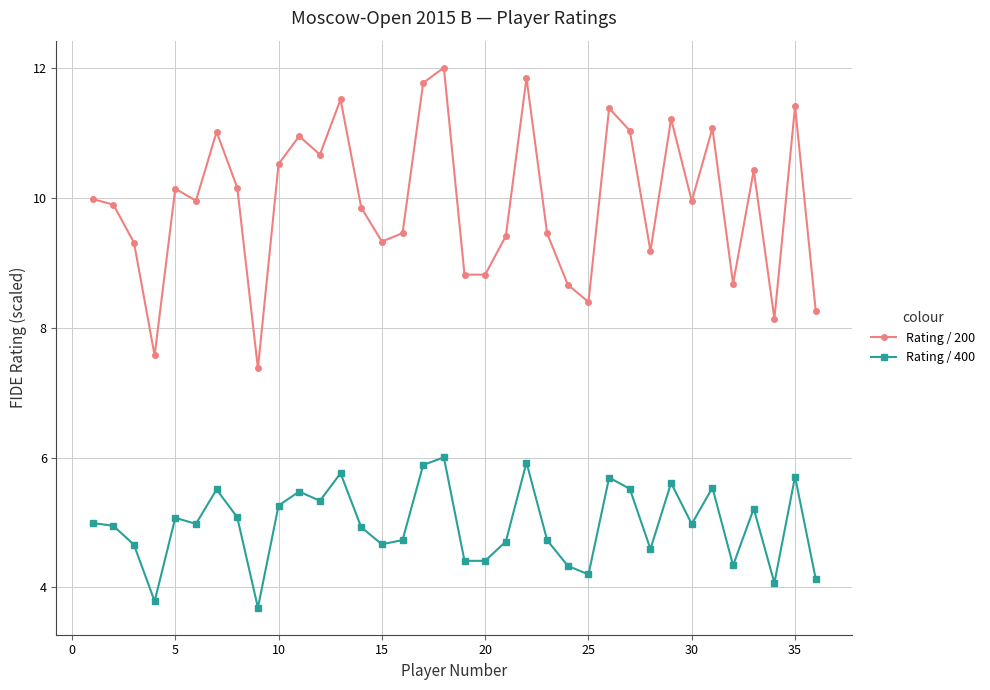

Does the chart have visible grid lines?

Yes